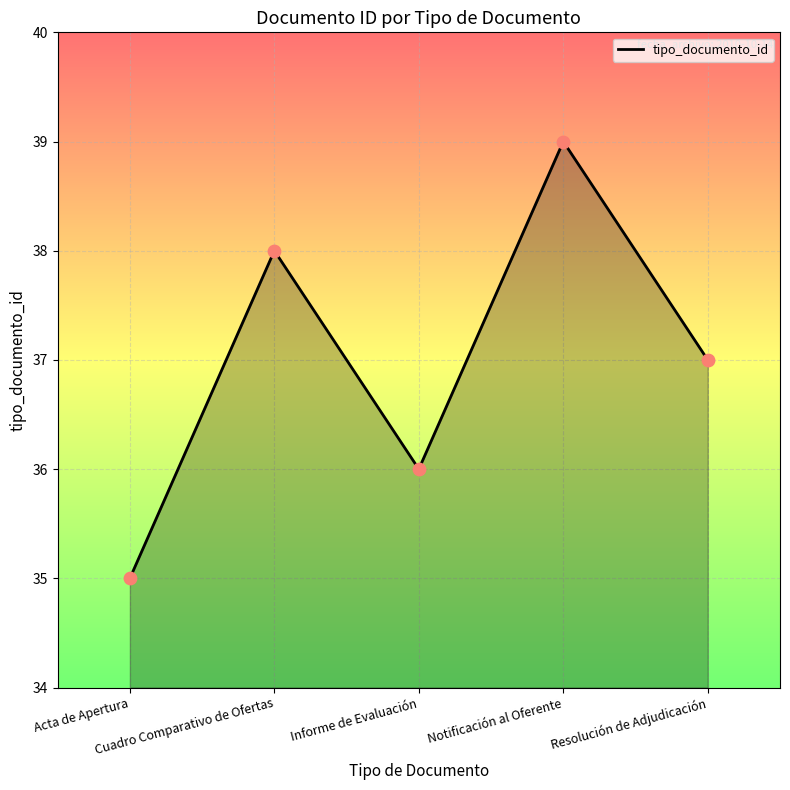

What is the ratio of the value at Acta de Apertura to the value at Notificación al Oferente?

0.9